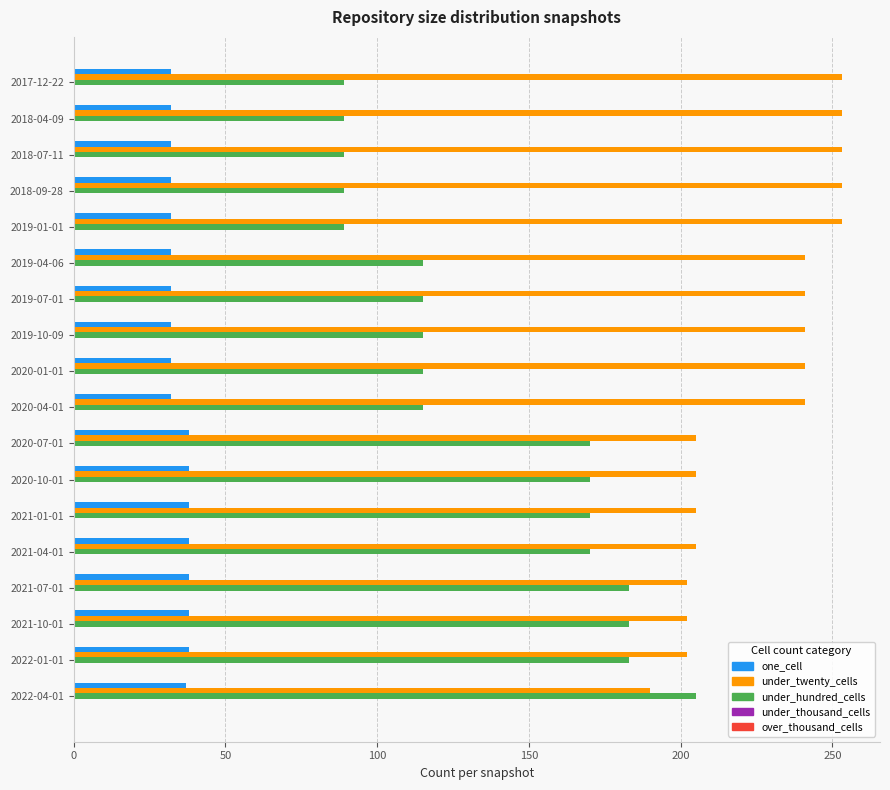

What is the difference between the second highest and second lowest values in the one_cell series?

6